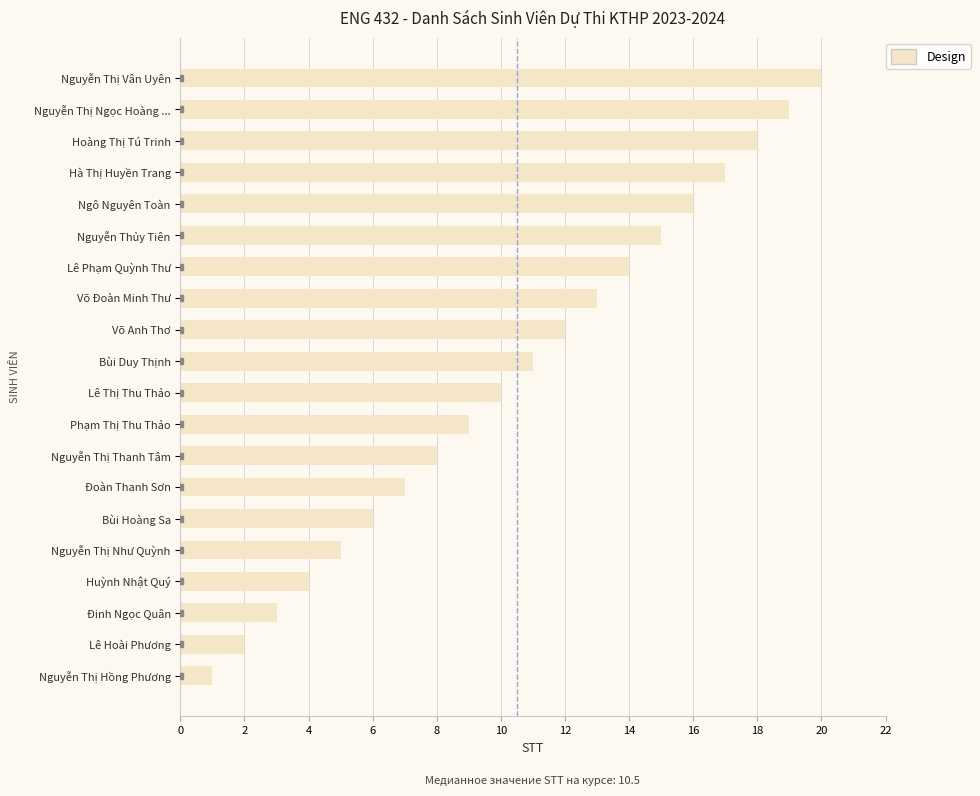

List the labels in order of value, smallest first.

Nguyễn Thị Hồng Phương, Lê Hoài Phương, Đinh Ngọc Quân, Huỳnh Nhật Quý, Nguyễn Thị Như Quỳnh, Bùi Hoàng Sa, Đoàn Thanh Sơn, Nguyễn Thị Thanh Tâm, Phạm Thị Thu Thảo, Lê Thị Thu Thảo, Bùi Duy Thịnh, Võ Anh Thơ, Võ Đoàn Minh Thư, Lê Phạm Quỳnh Thư, Nguyễn Thủy Tiên, Ngô Nguyên Toàn, Hà Thị Huyền Trang, Hoàng Thị Tú Trinh, Nguyễn Thị Ngọc Hoàng ..., Nguyễn Thị Vân Uyên